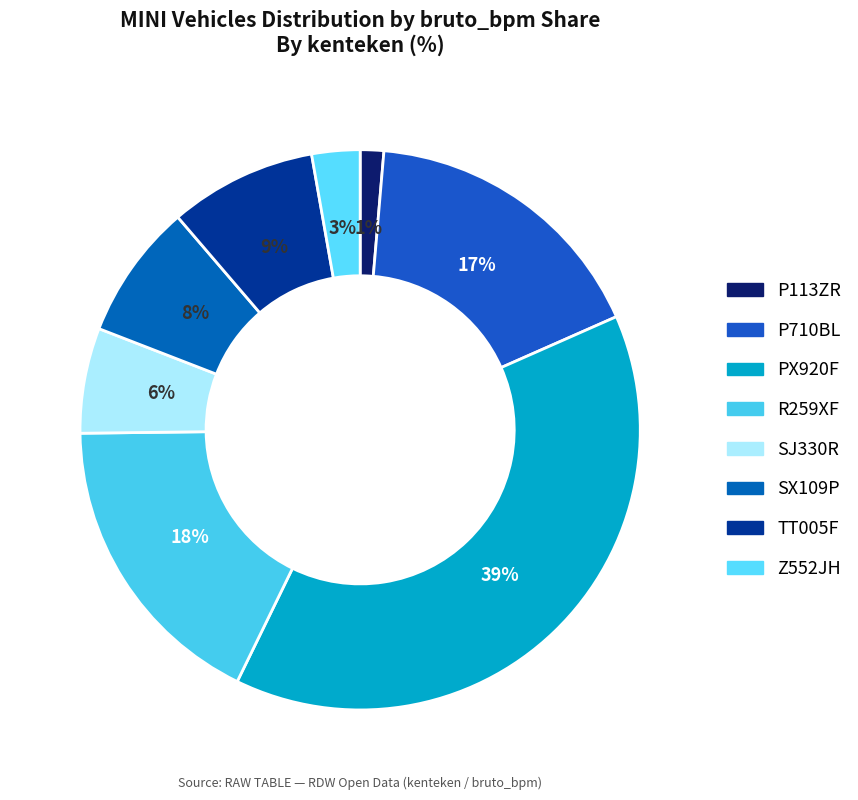

The PX920F slice represents 52% of the pie. True or false?

False